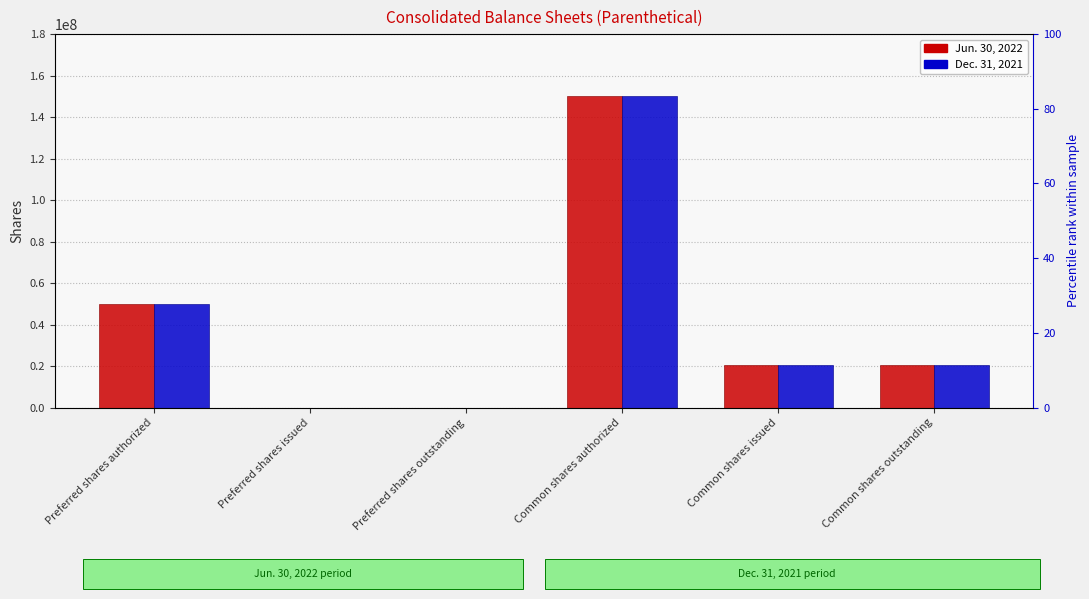

What is the difference between the second highest and second lowest values in the Dec. 31, 2021 series?

50000000